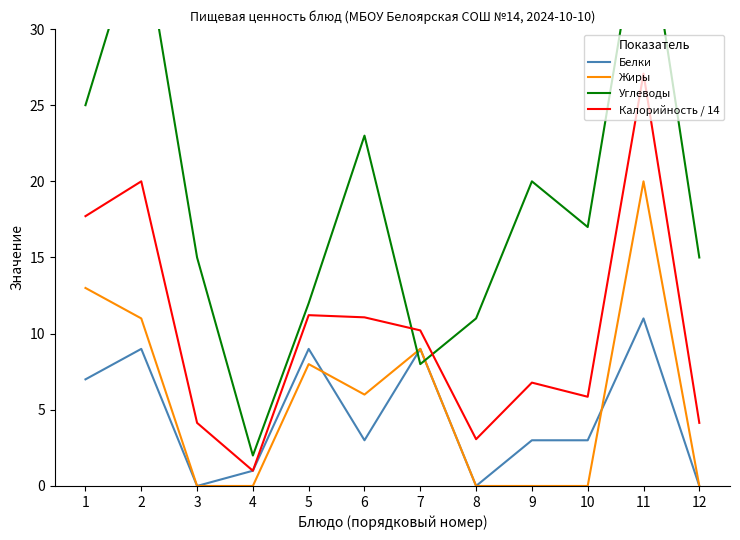

Reading left to right, what are all the values shown in this chart?

Белки: 1=7.0	2=9.0	3=0.0	4=1.0	5=9.0	6=3.0	7=9.0	8=0.0	9=3.0	10=3.0	11=11.0	12=0.0
Жиры: 1=13.0	2=11.0	3=0.0	4=0.0	5=8.0	6=6.0	7=9.0	8=0.0	9=0.0	10=0.0	11=20.0	12=0.0
Углеводы: 1=25.0	2=37.0	3=15.0	4=2.0	5=12.0	6=23.0	7=8.0	8=11.0	9=20.0	10=17.0	11=39.0	12=15.0
Калорийность / 14: 1=17.7	2=20.0	3=4.1	4=1.0	5=11.2	6=11.1	7=10.2	8=3.1	9=6.8	10=5.9	11=27.1	12=4.1